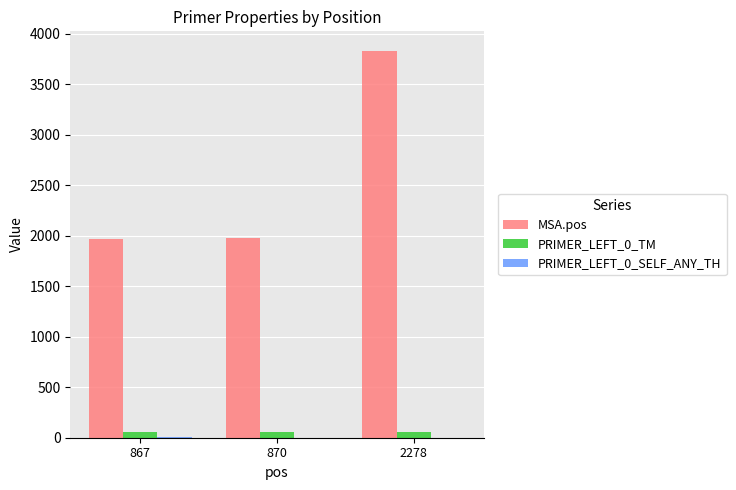

What is the maximum value for MSA.pos?

3832.0